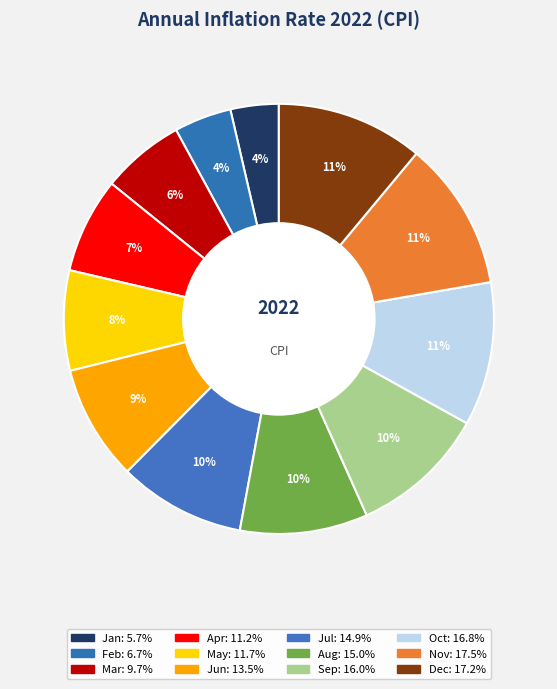

Which has a higher value, Feb or Aug?

Aug